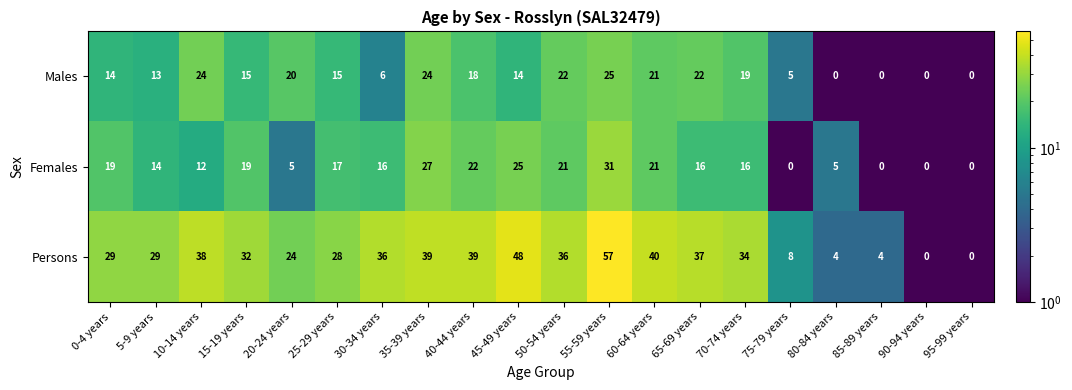

How many values in Persons are above zero?

18